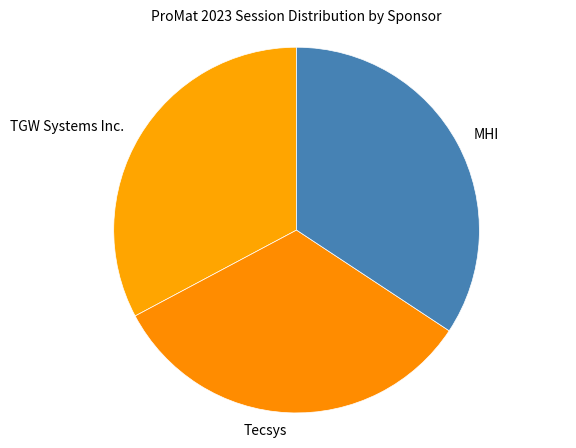

What is the largest slice in the pie chart?

MHI